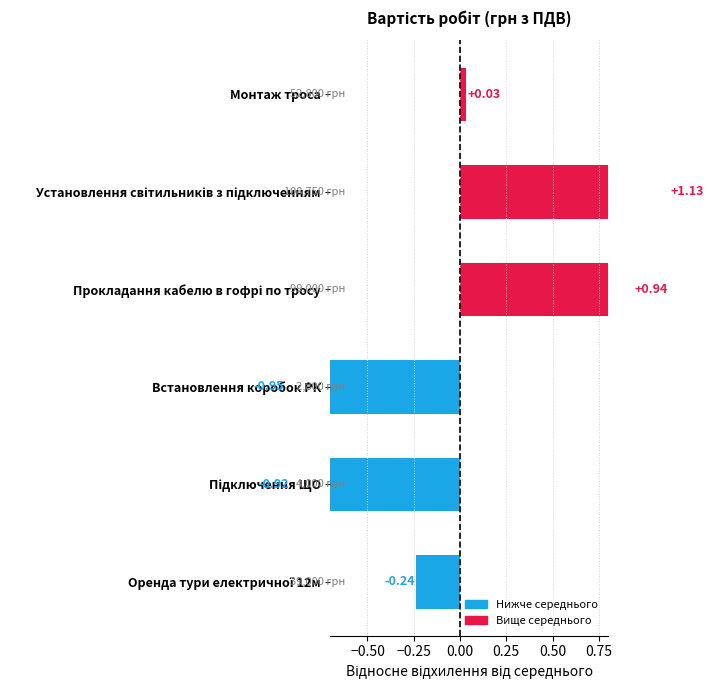

Reading left to right, list all the values displayed in this chart.

0.0	1.1	0.9	-0.9	-0.9	-0.2